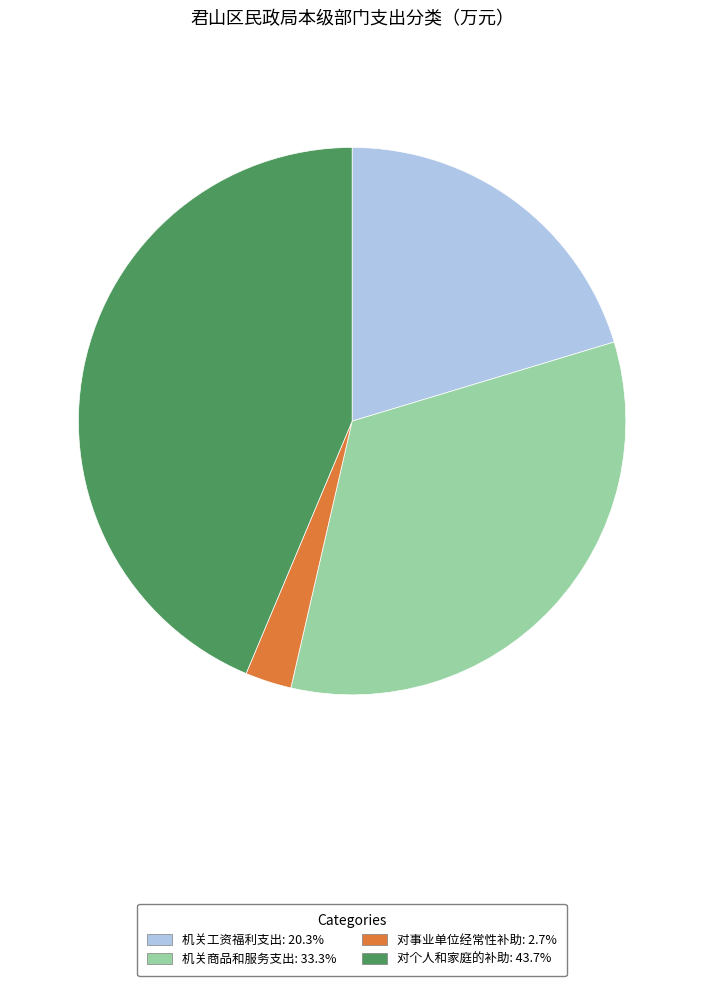

The 机关商品和服务支出 slice represents 33% of the pie. True or false?

True